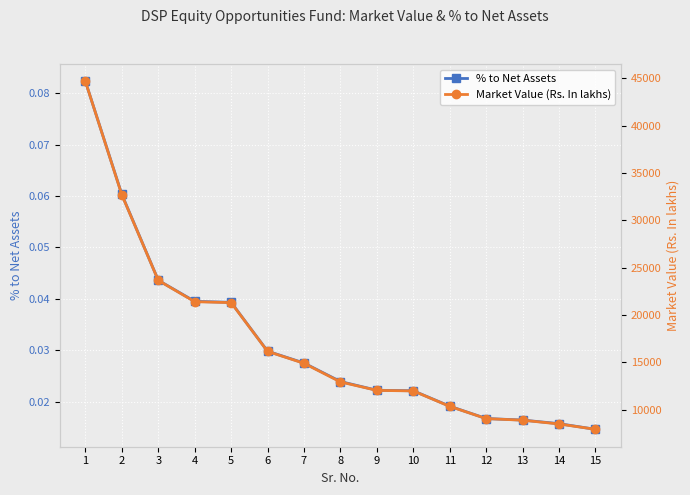

What is the total value across all series at 1?

44653.3